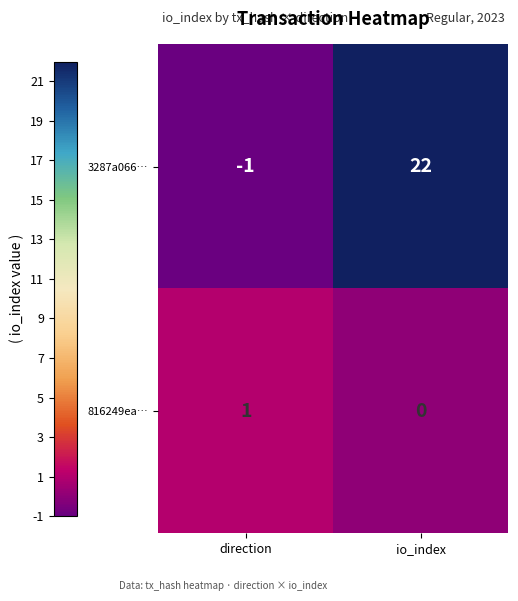

The 816249ea… series shows -1 at io_index. True or false?

False